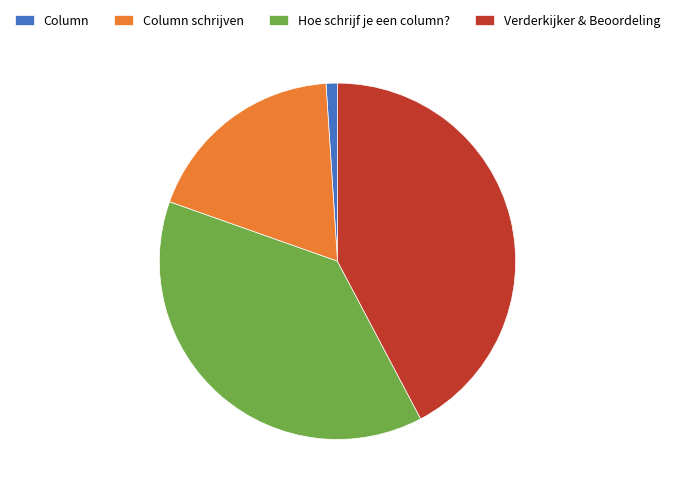

True or false: Column accounts for 12% of the total.

False